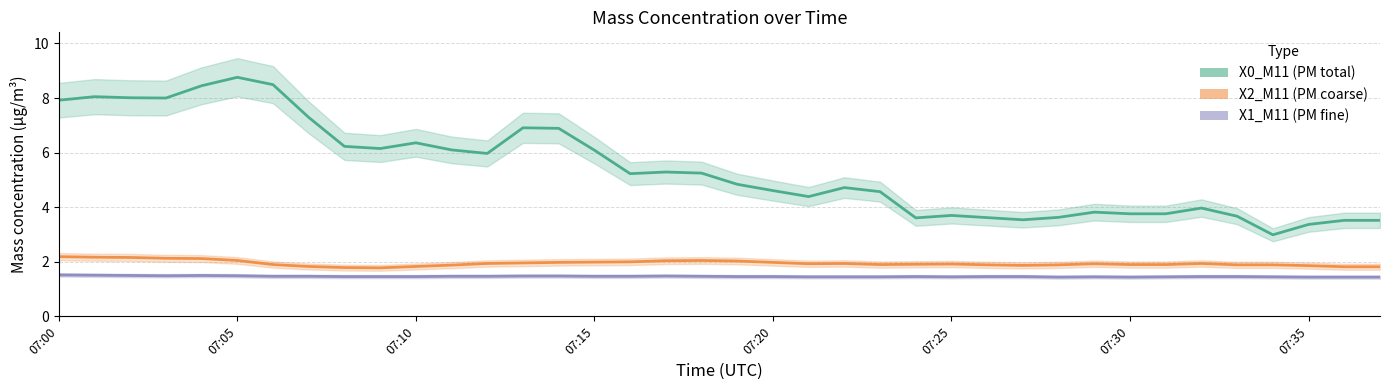

What are all the series names shown in the legend?

X0_M11, X2_M11, X1_M11